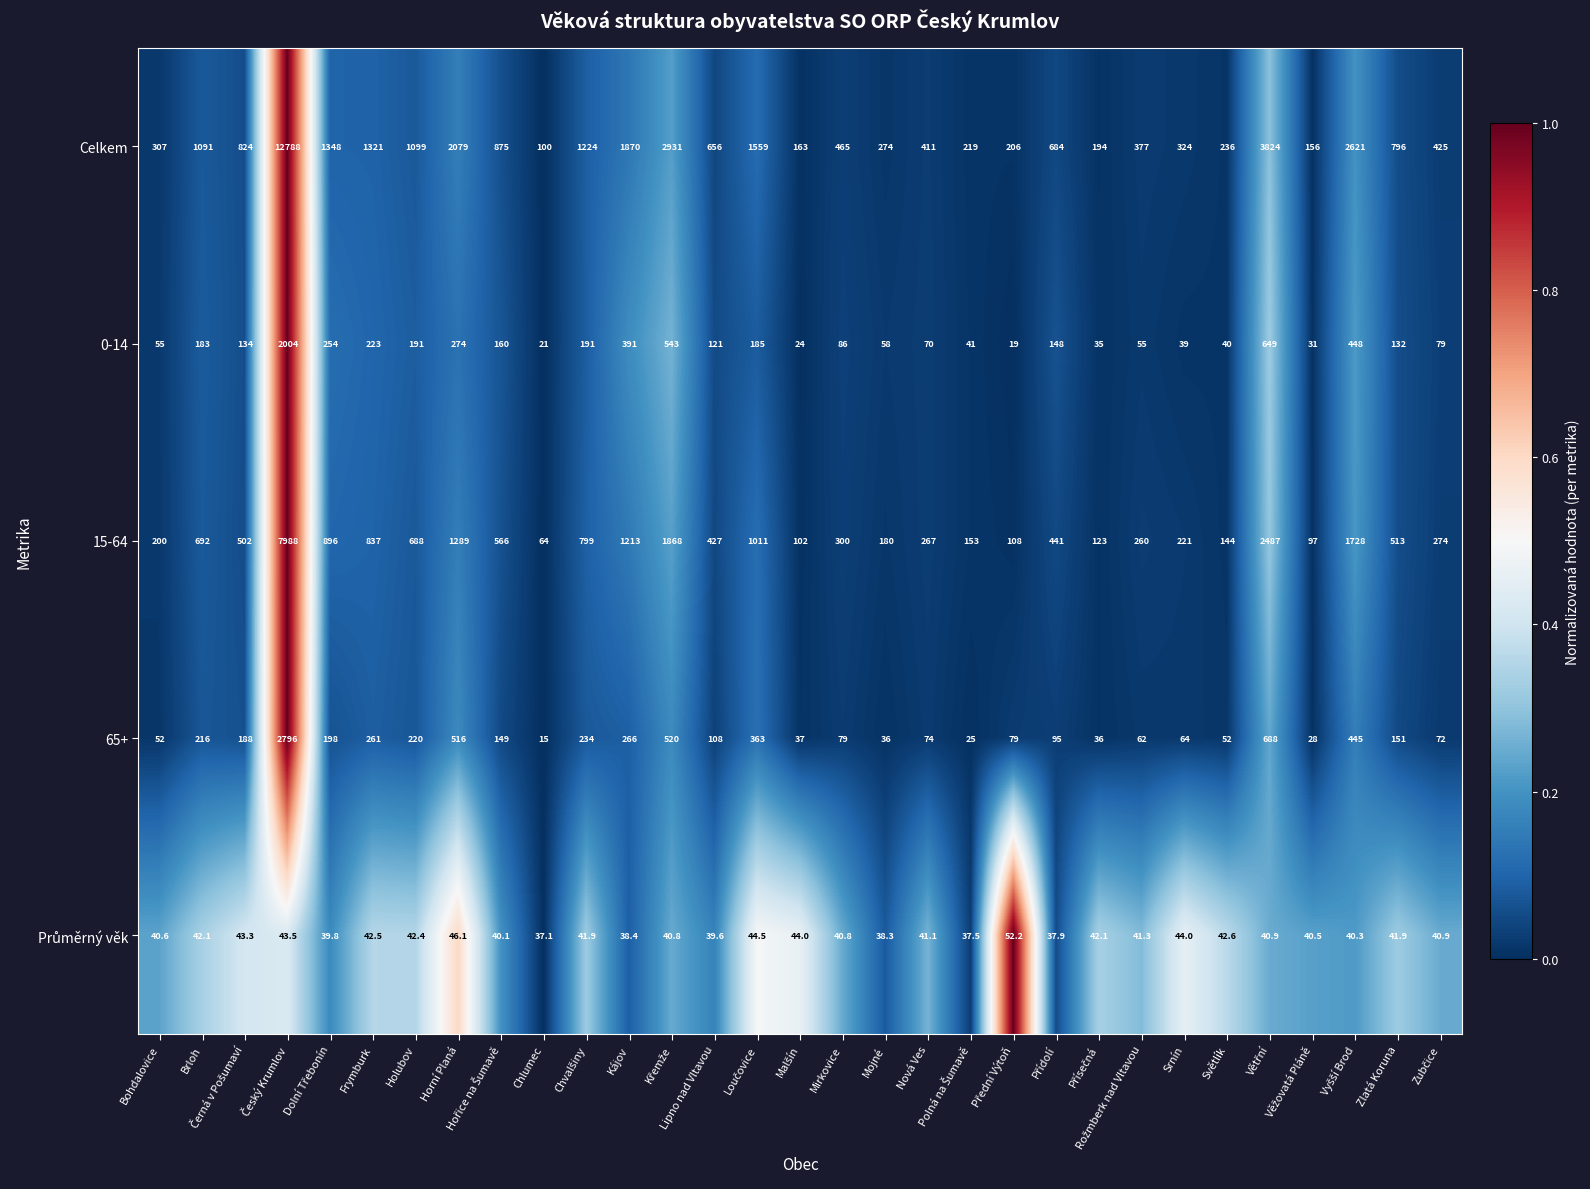

At how many categories does at least one series exceed 235?

25